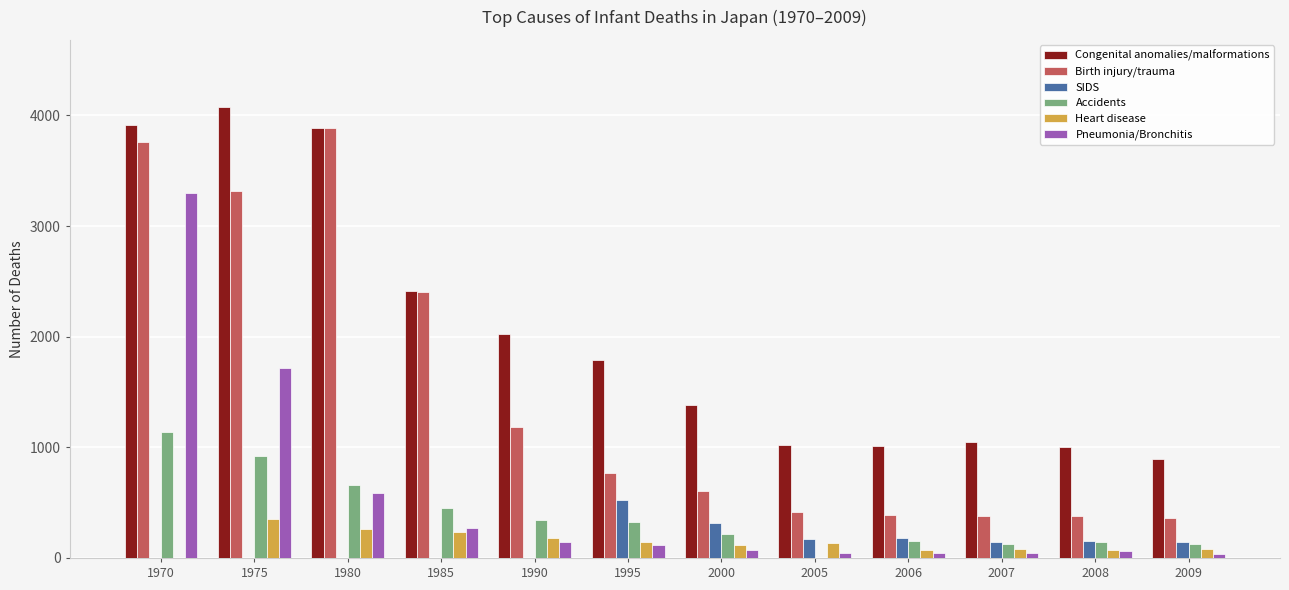

Which label corresponds to the largest value in the chart?

1975